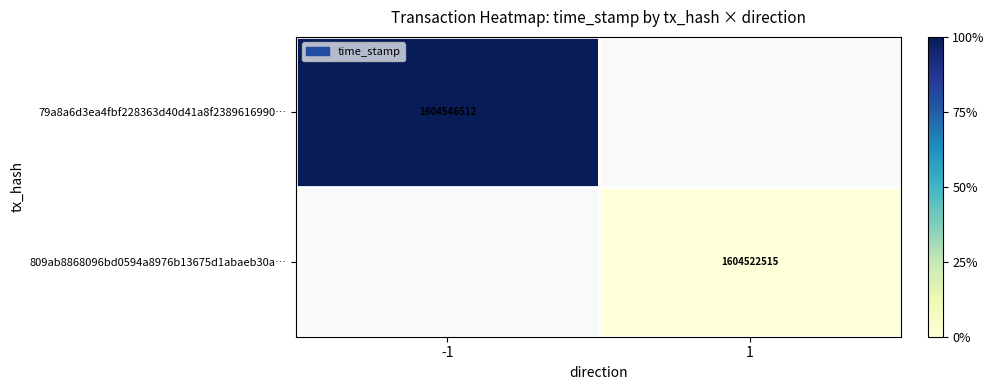

Is it true that 79a8a6d3ea4fbf228363d40d41a8f2389616990… equals 1604546512 at -1?

True